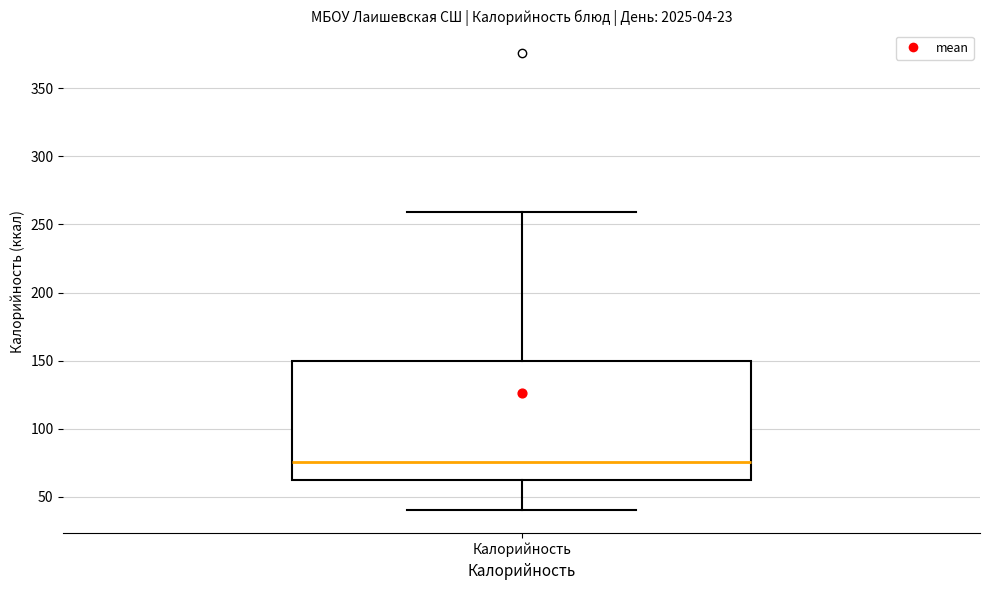

Transcribe this box plot: give where the median line is, the range the box spans, and where the two whiskers end, as read against the y-axis. The values are not printed on the chart, so give them approximately, as read against the axis.

median 75, box 65 to 150, whiskers 40 to 260